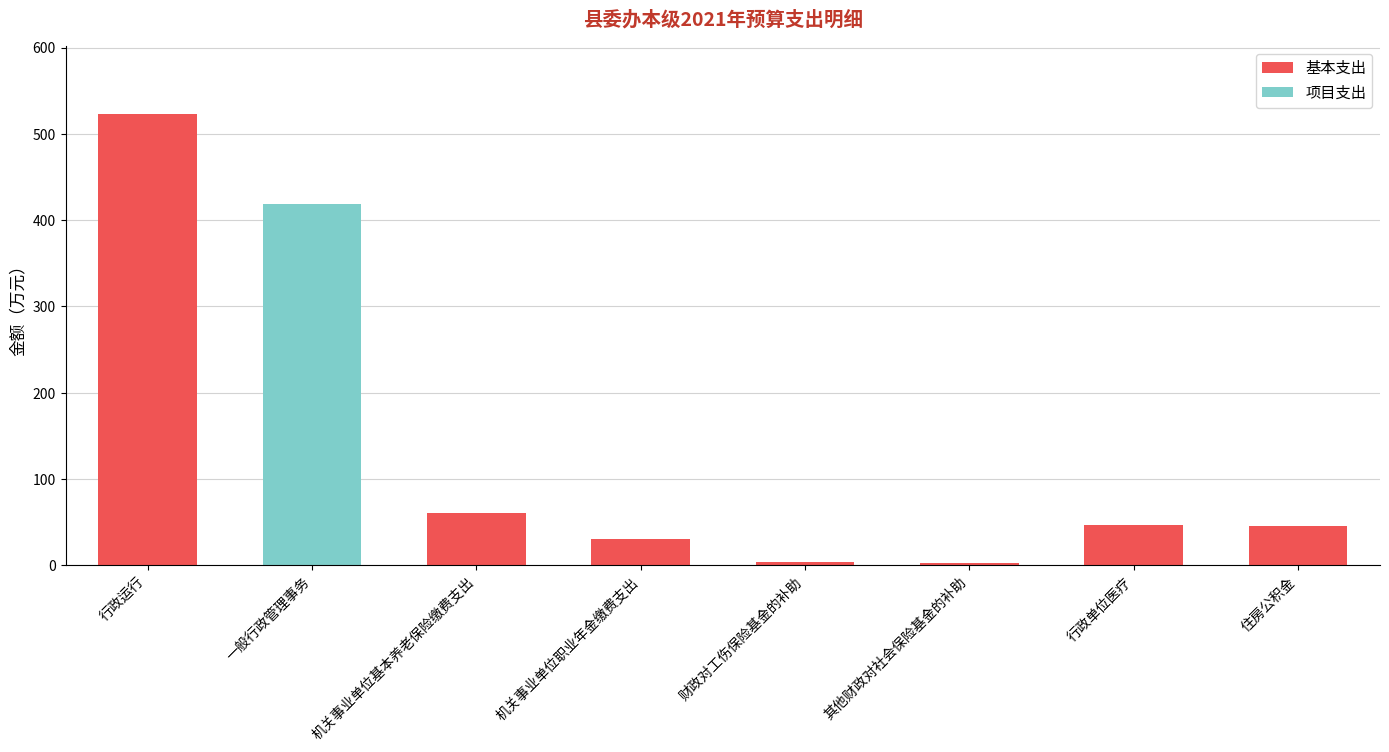

Where is 基本支出 nearest to the value 261?

机关事业单位基本养老保险缴费支出